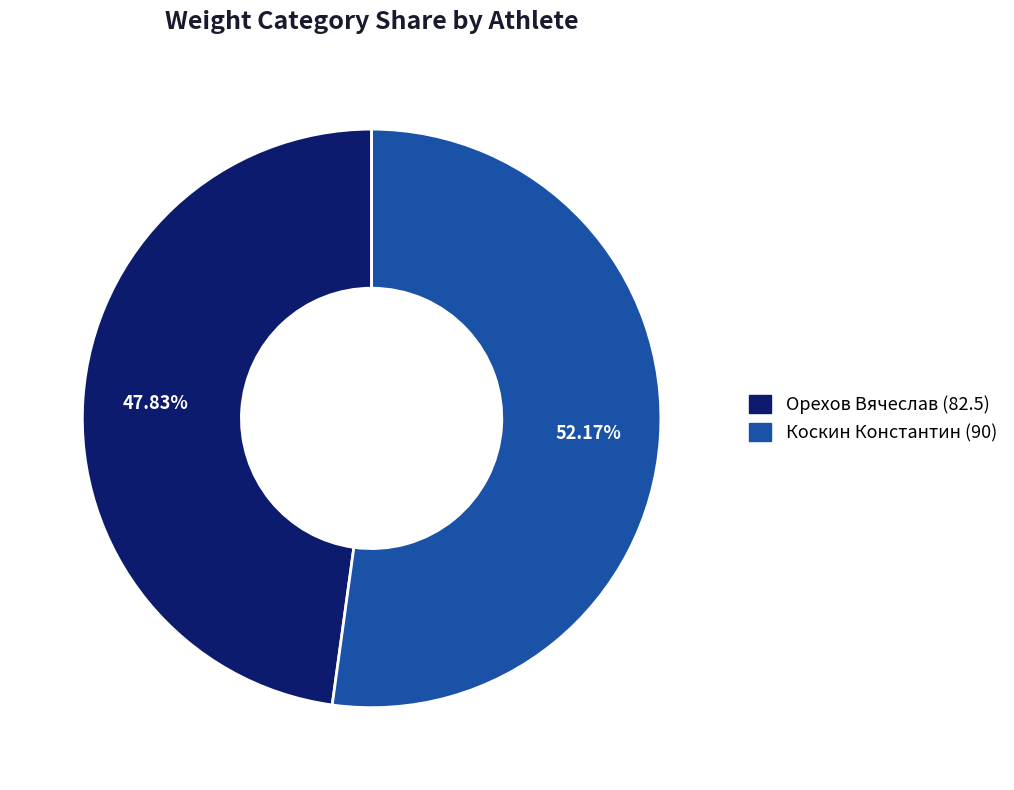

What is the ratio of the value at Орехов Вячеслав to the value at Коскин Константин?

0.9